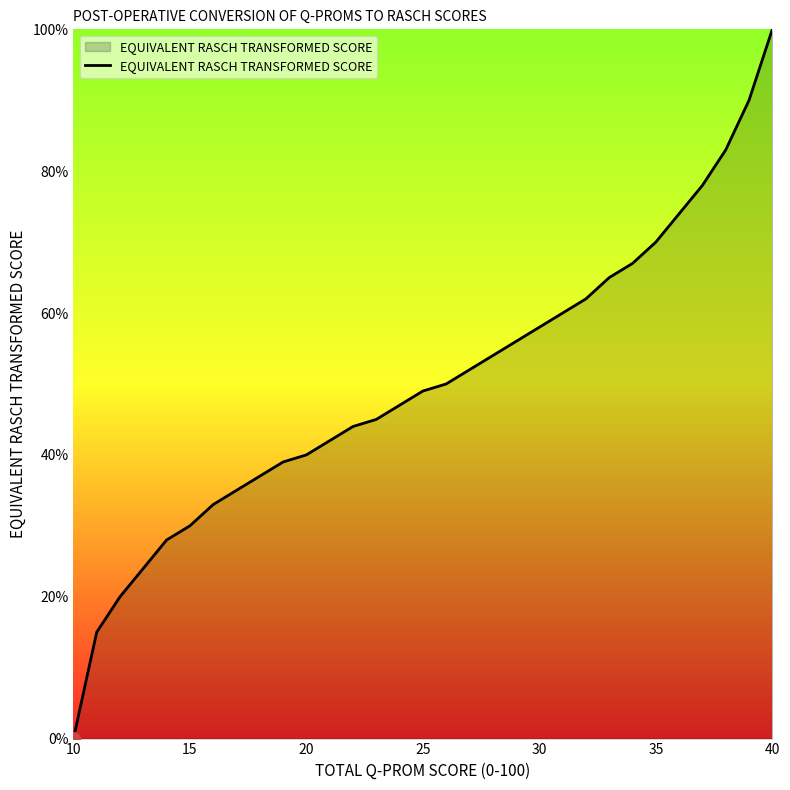

What is the difference between the maximum and minimum values?

100